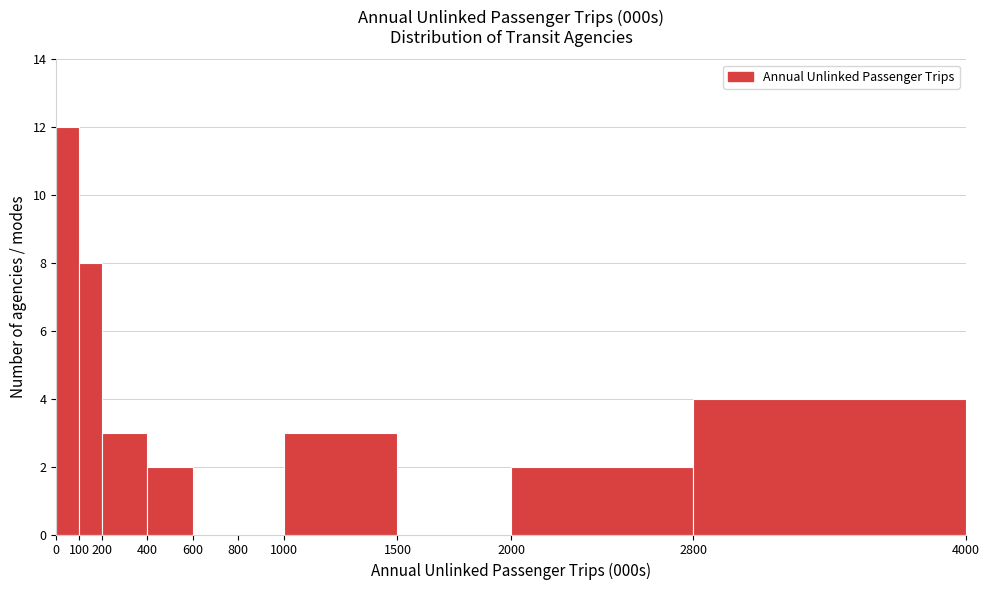

What is the height of the bar covering 2000 to 2800 on the x-axis? The values are not printed on the chart, so give them approximately, as read against the axis.

2